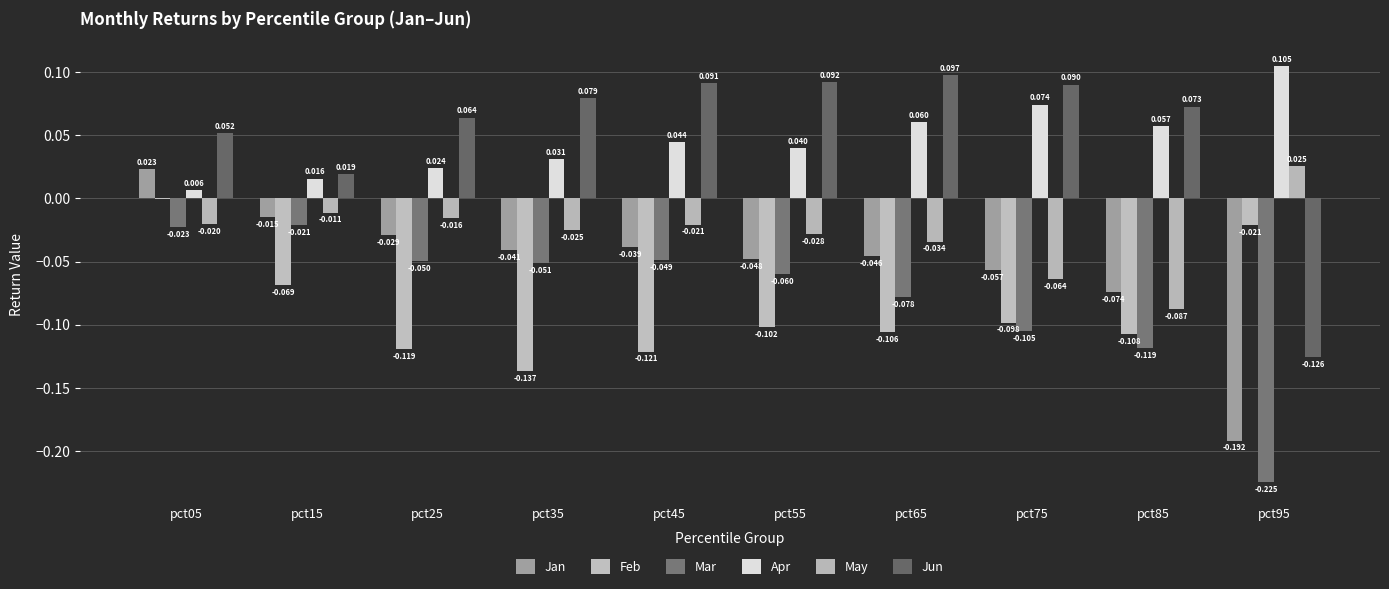

At which category does the chart reach its peak across all series?

pct95